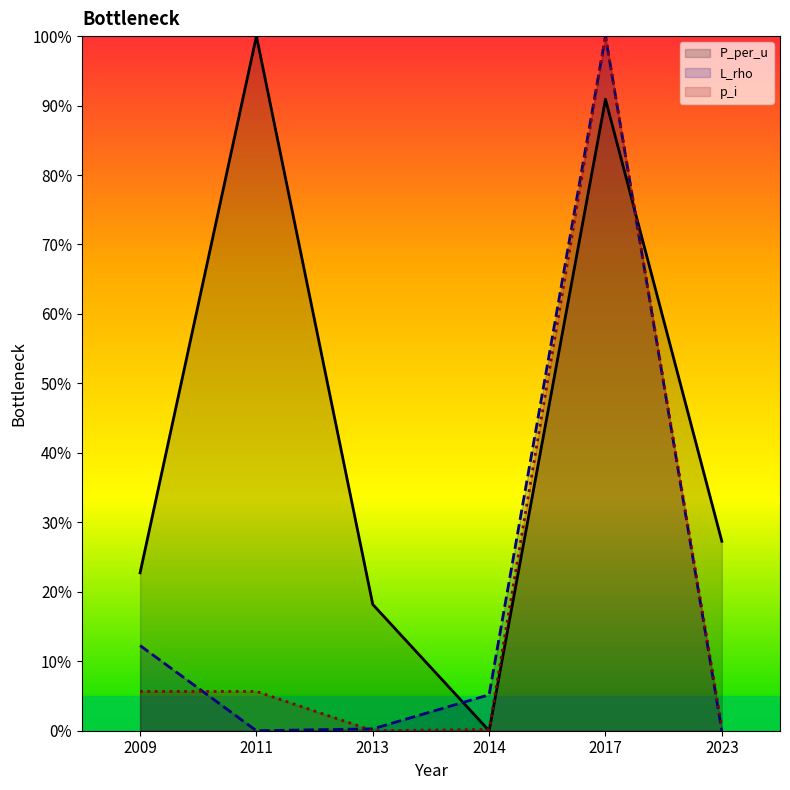

What is the highest value of the p_i series?

100.0